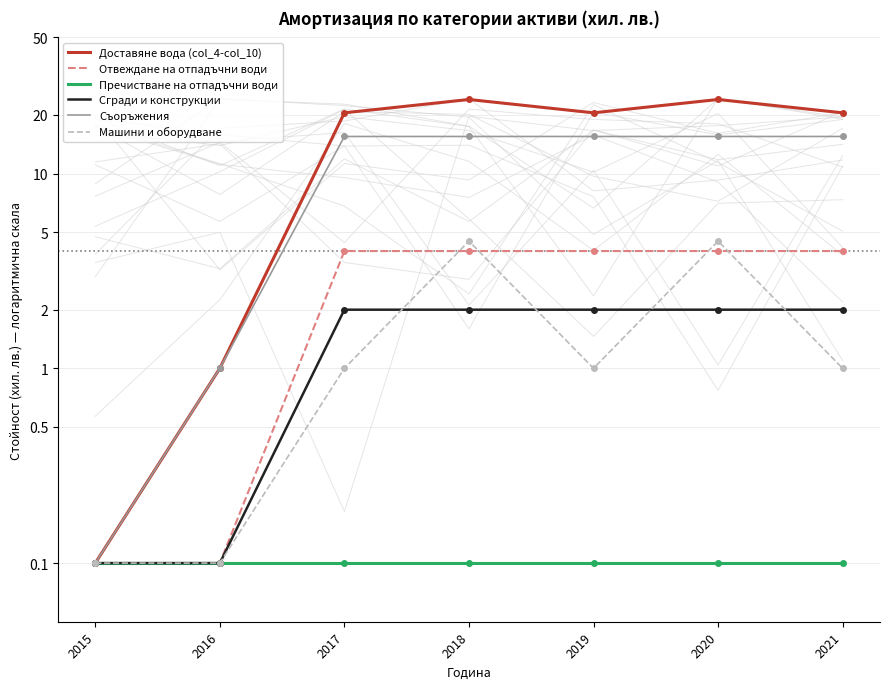

What is the sum of all Съоръжения values?

78.6